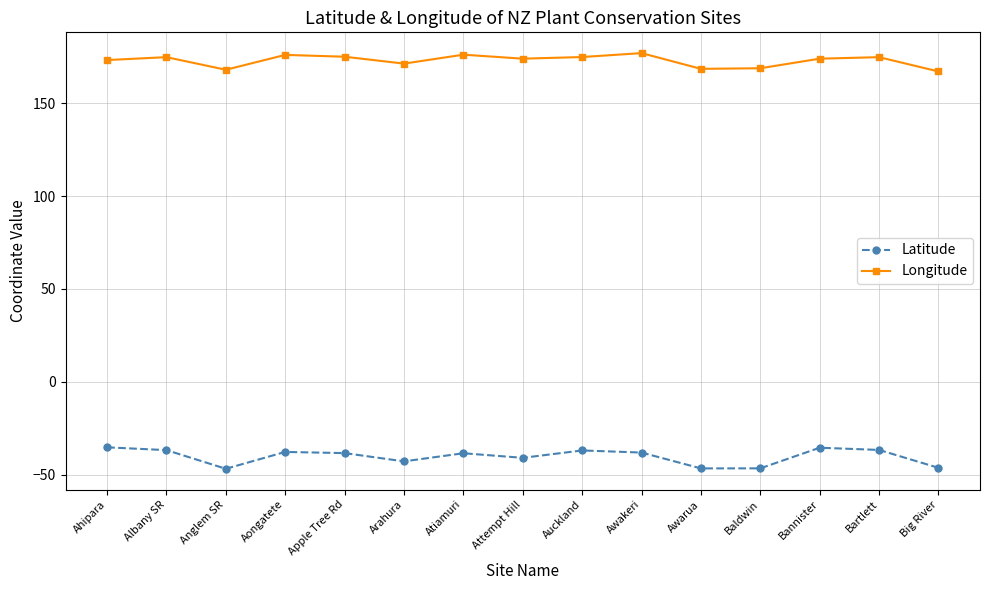

Is the value of Latitude at Auckland greater than the value of Longitude at Apple Tree Rd?

No